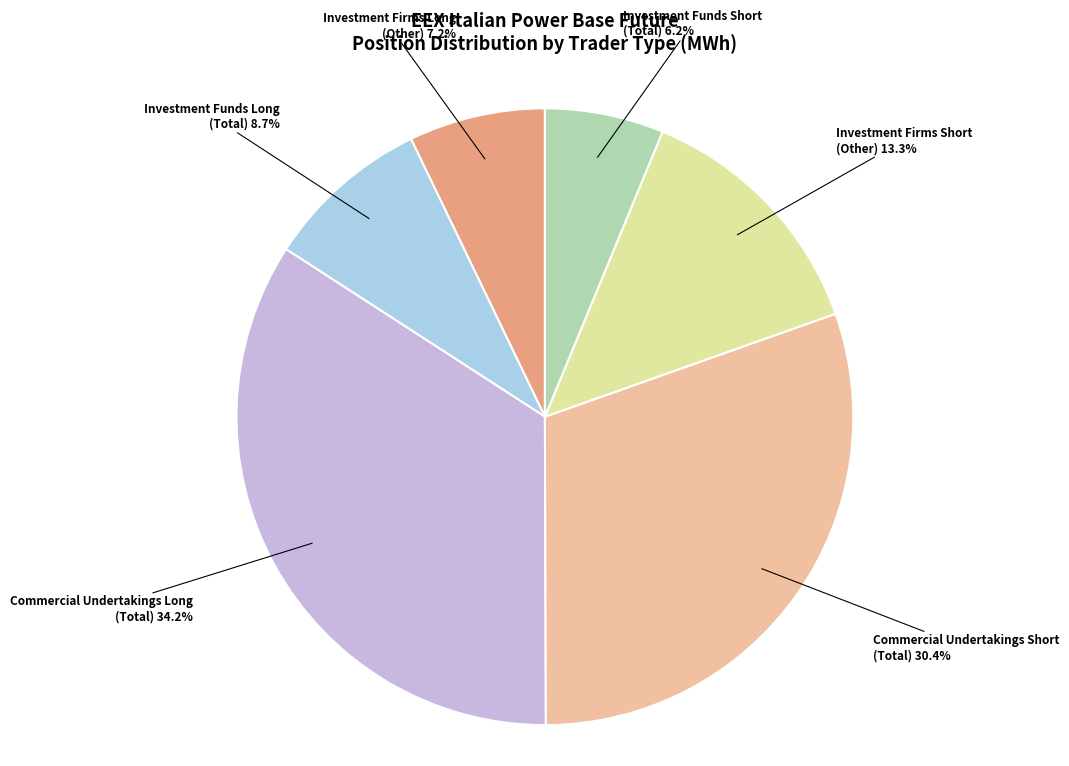

Is there any slice that represents more than half of the pie?

No